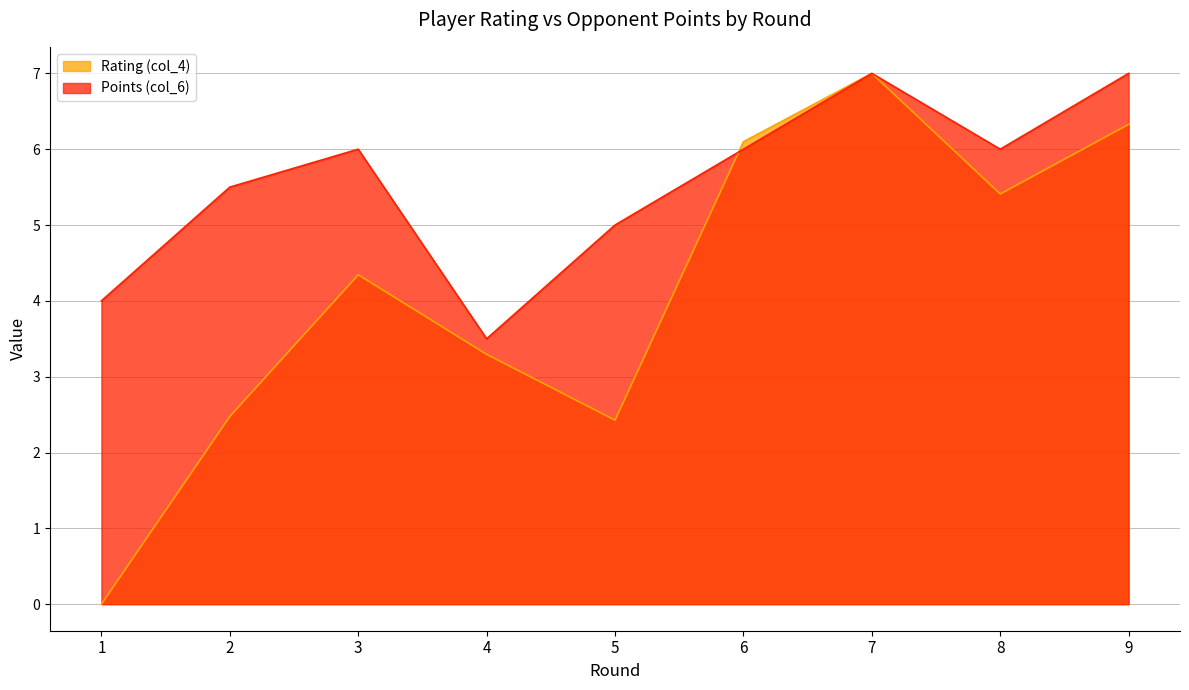

Between 1 and 8, which series saw the biggest shift?

Rating (col_4)